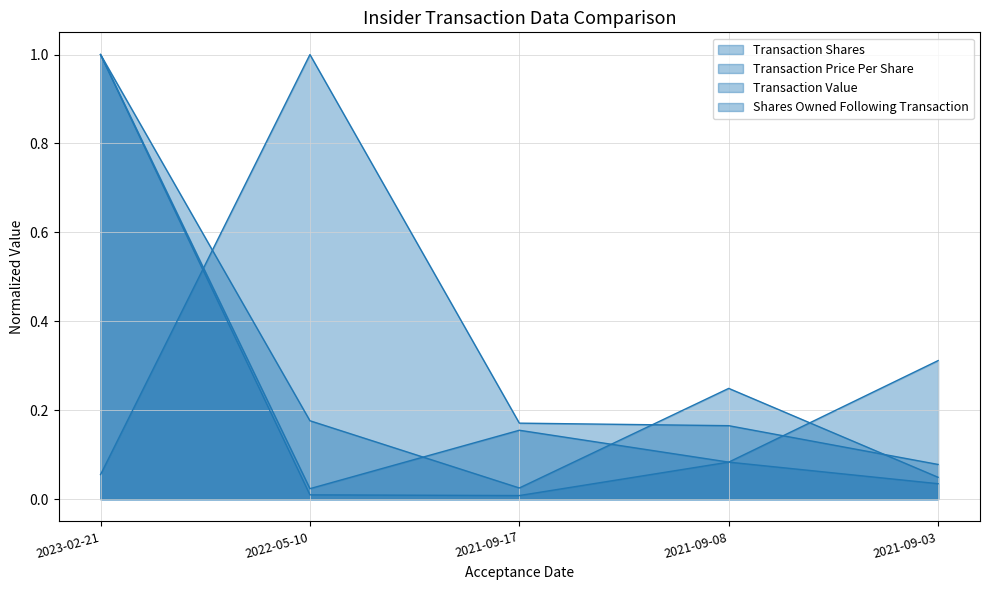

The Transaction Value series shows 1.0 at 2023-02-21. True or false?

True